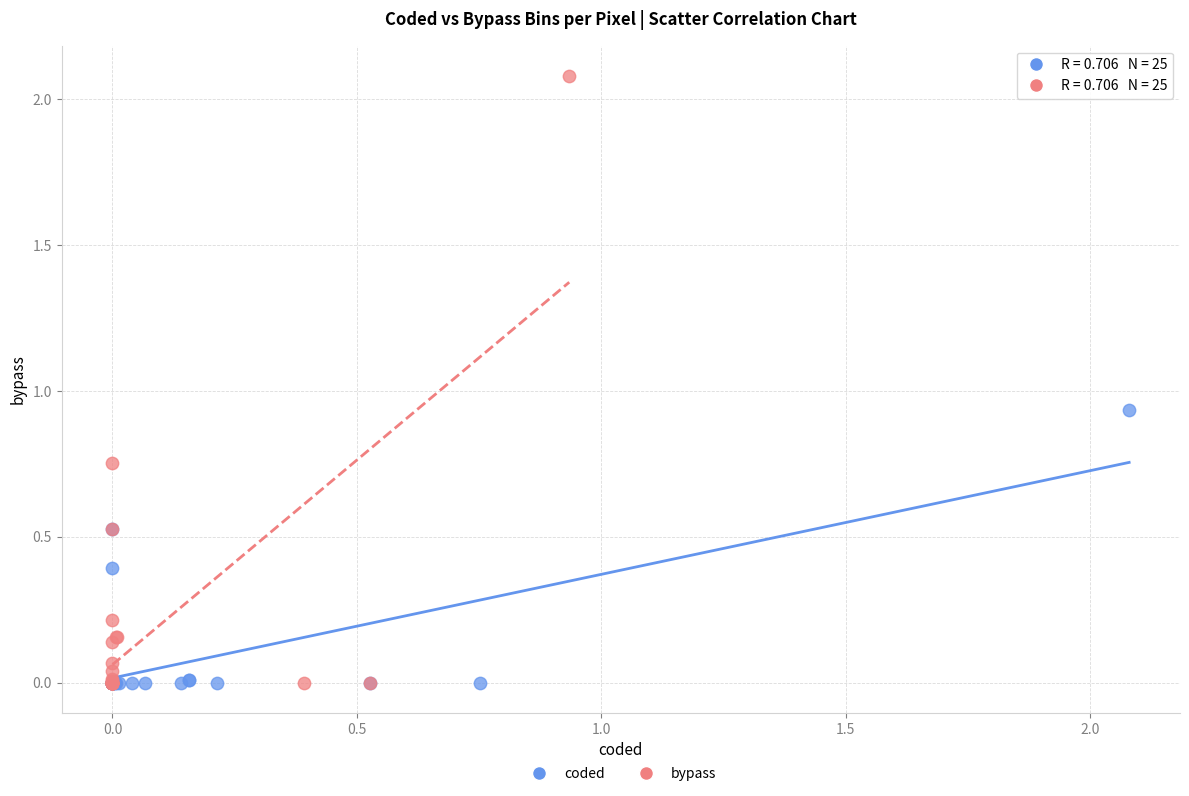

Which series reaches the maximum Y coordinate?

bypass